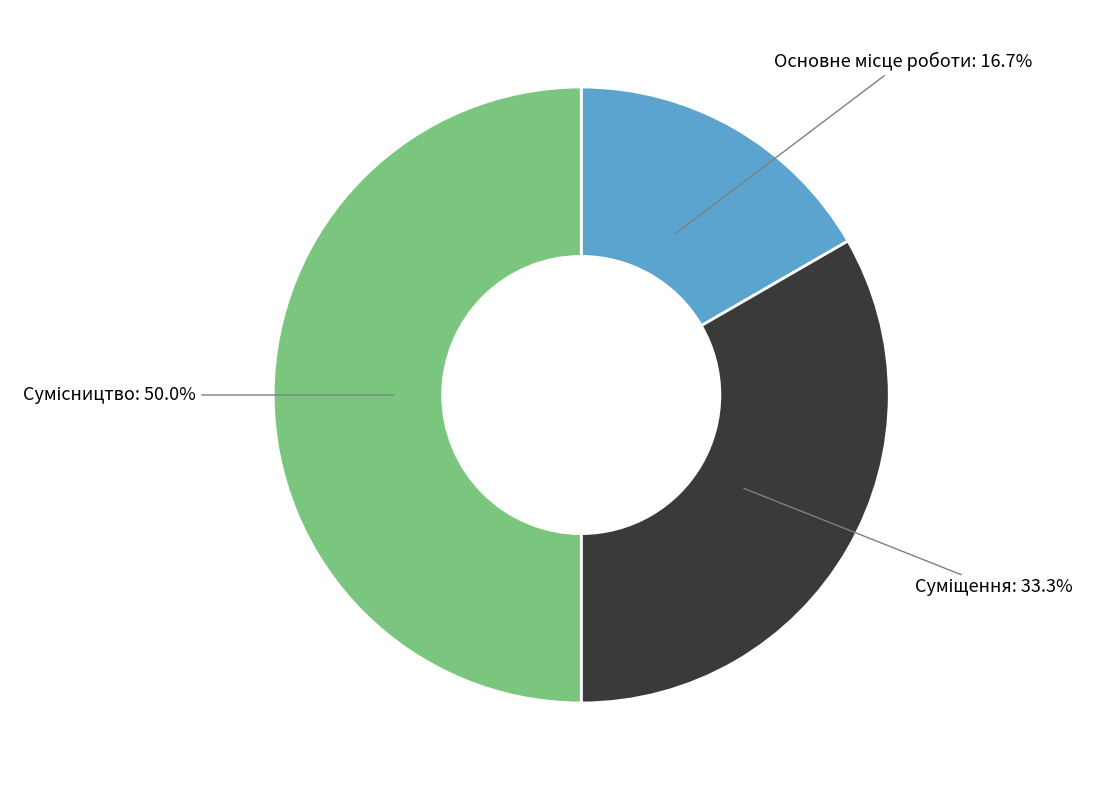

How many segments does this pie chart have?

3